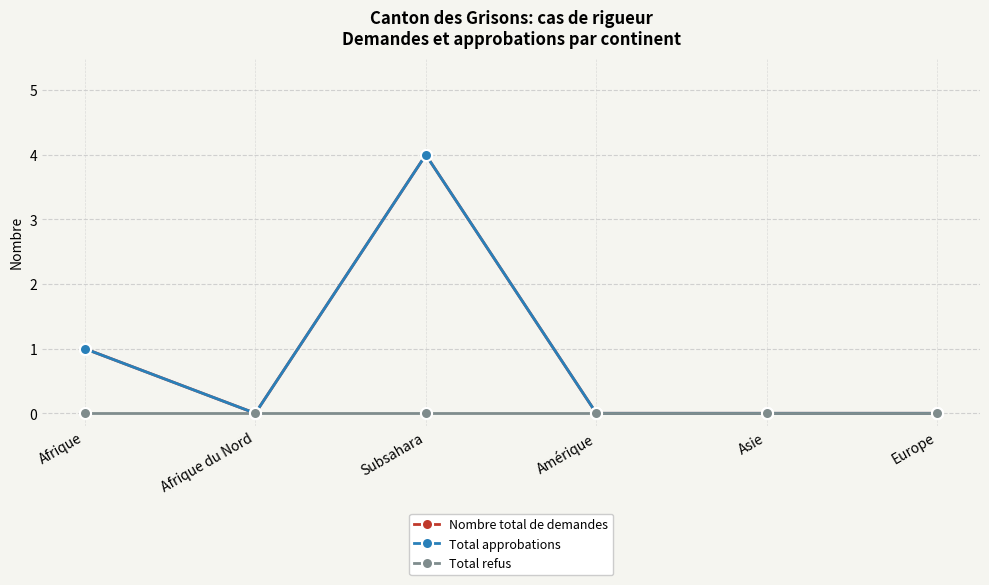

At Europe, list the series in order from largest to smallest.

Nombre total de demandes, Total approbations, Total refus